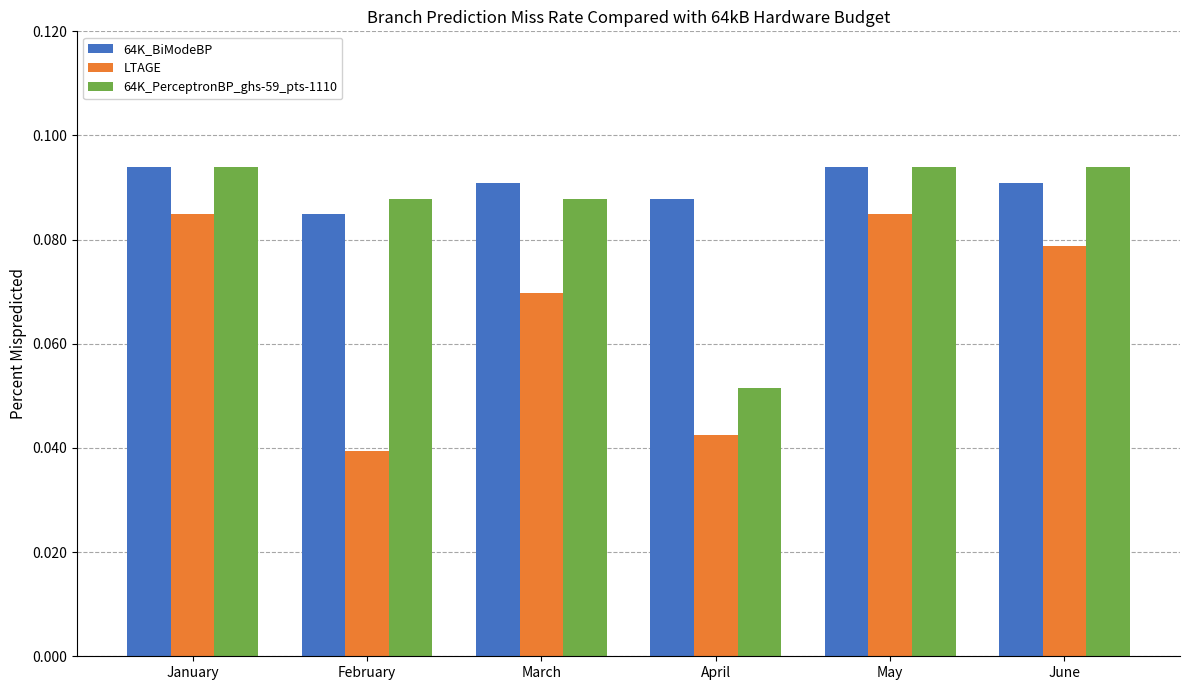

Which label corresponds to the smallest value in the chart?

February